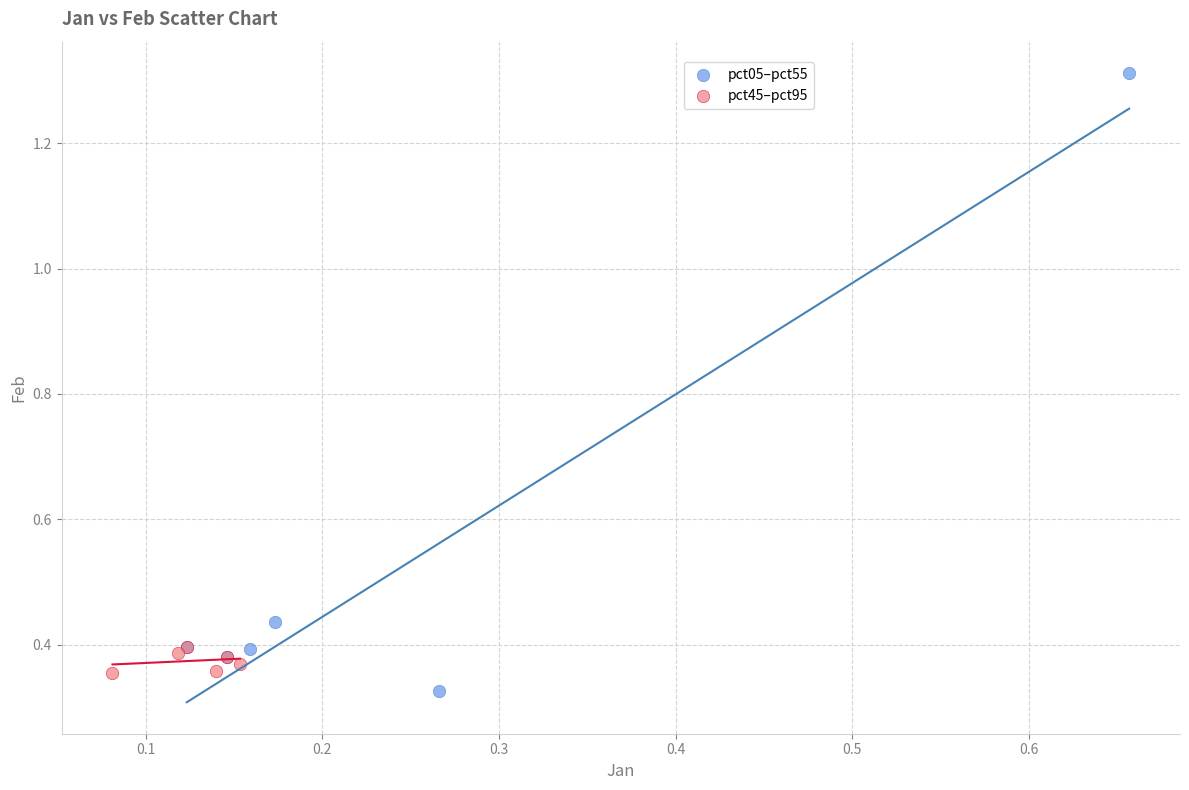

Which series has the largest Y range (max minus min)?

pct05–pct55